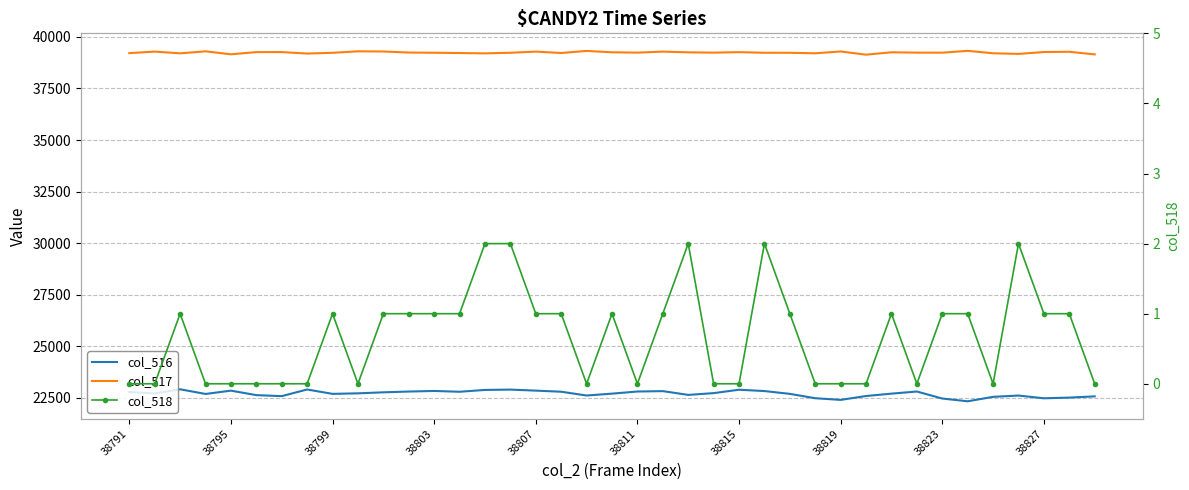

What are all the series names shown in the legend?

col_516, col_517, col_518